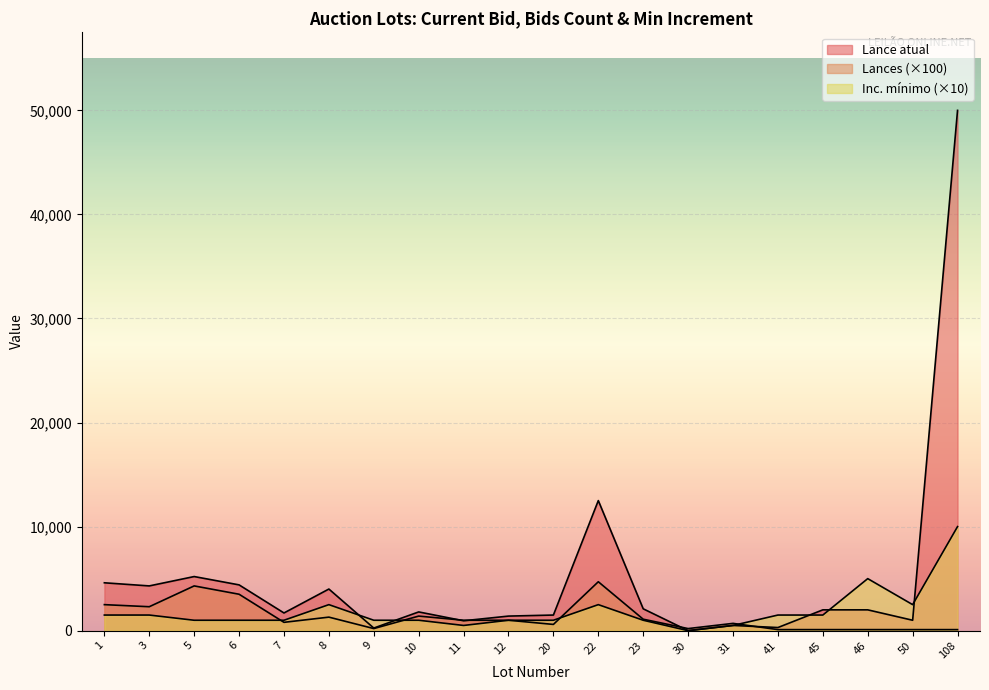

Which has a higher value, 20 or 6?

6